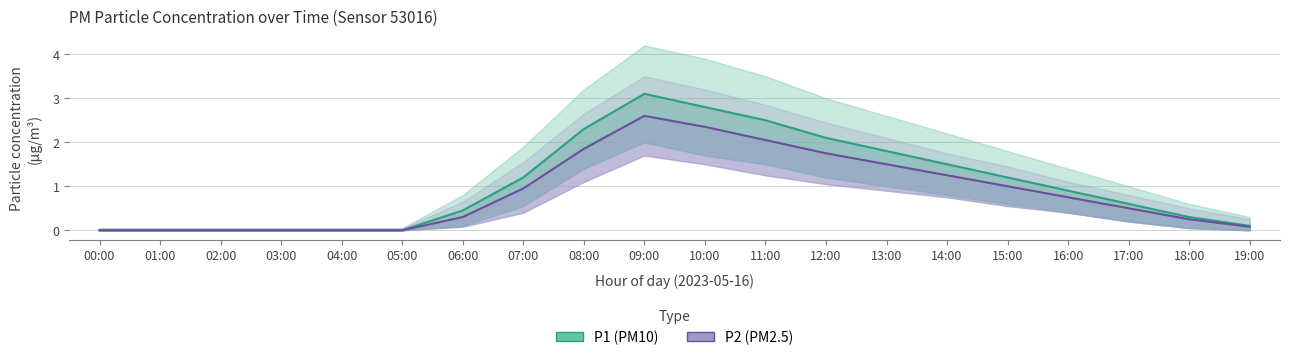

What is the average value of the P1 series?

1.0